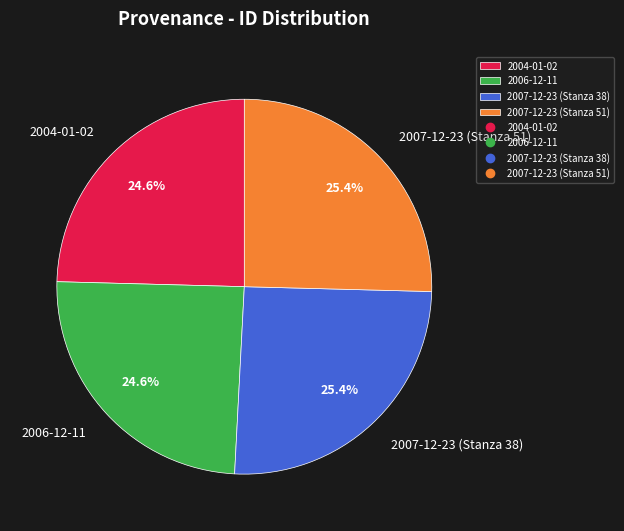

To the nearest percent, what portion does 2006-12-11 represent?

25%